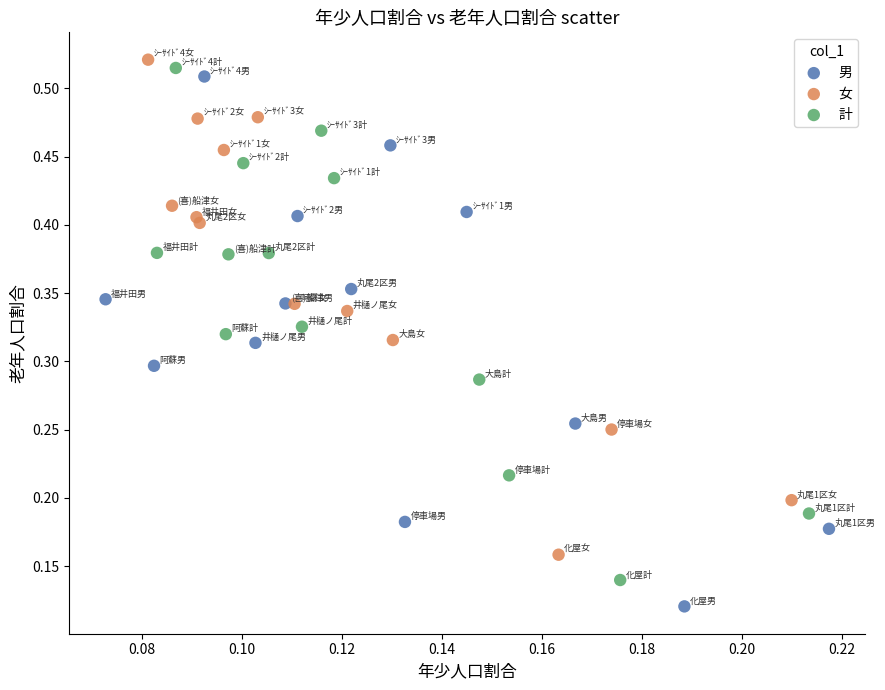

What are all the series names shown in the legend?

男, 女, 計